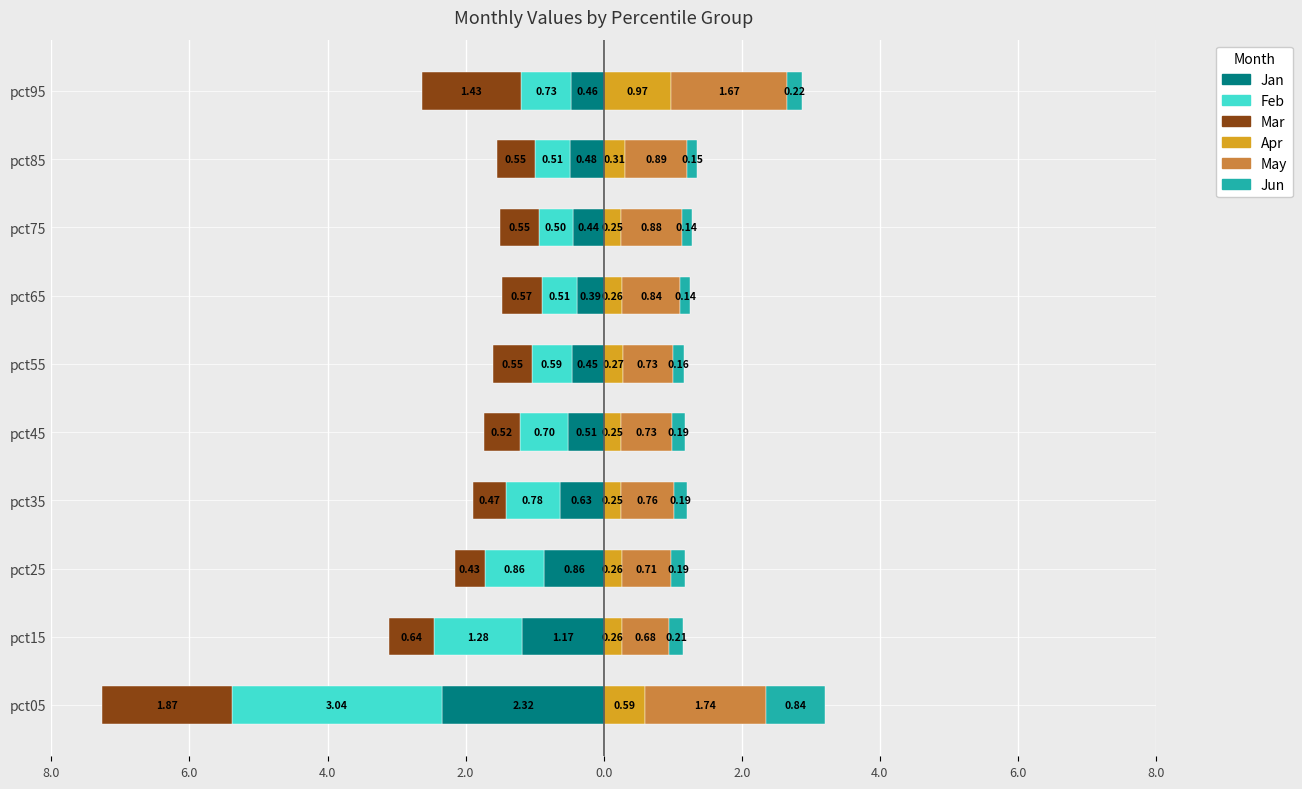

Is the value of Feb at pct25 greater than the value of Apr at pct55?

No